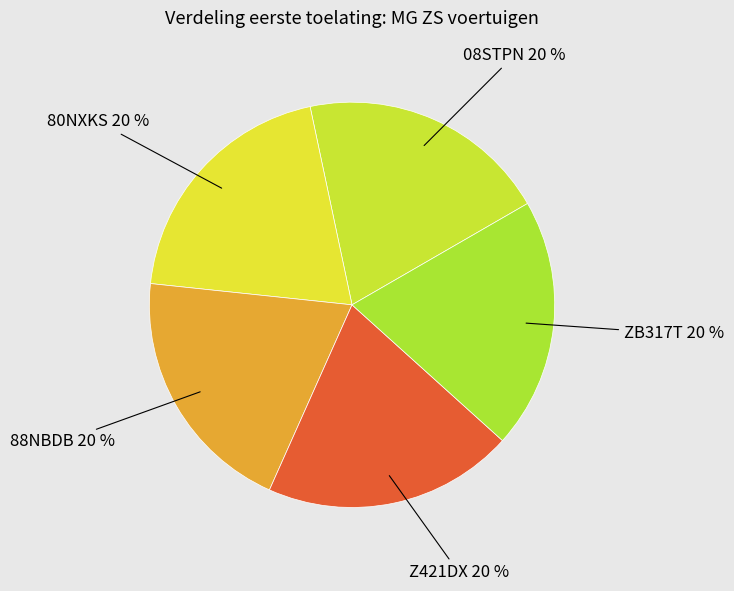

Combined, do ZB317T and 08STPN account for over 50%?

No